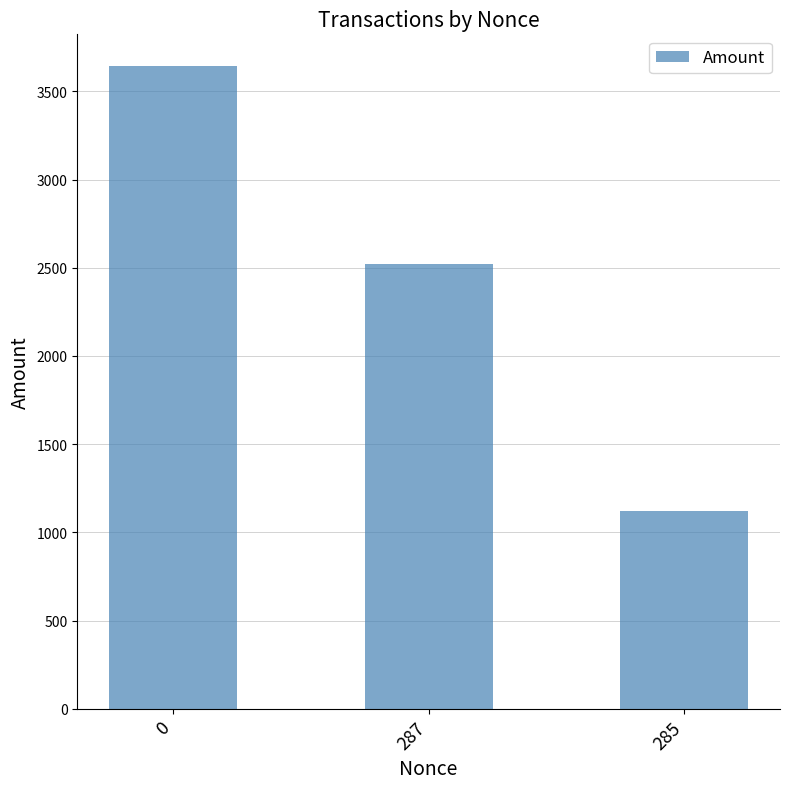

Reading right to left, transcribe all the data shown in this chart.

285=1120.8	287=2521.8	0=3641.6